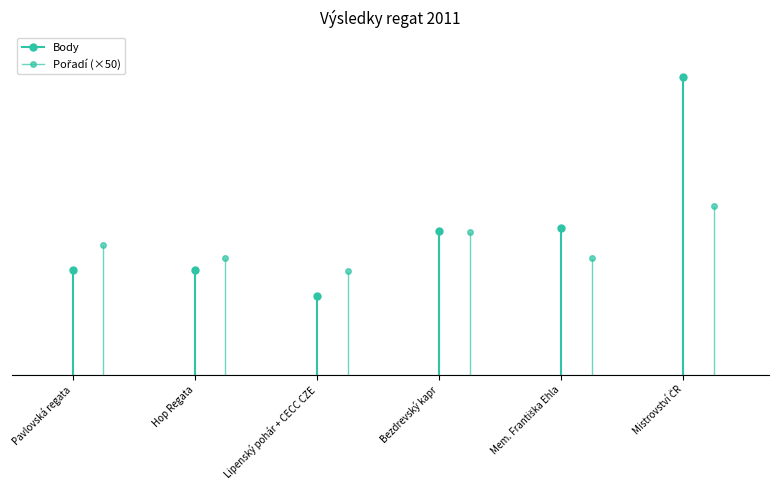

What position from the left is Mistrovství ČR?

6